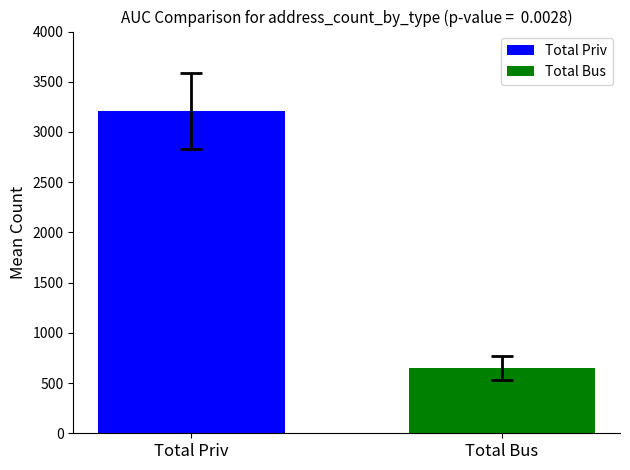

List the labels in order of value, largest first.

Total Priv, Total Bus